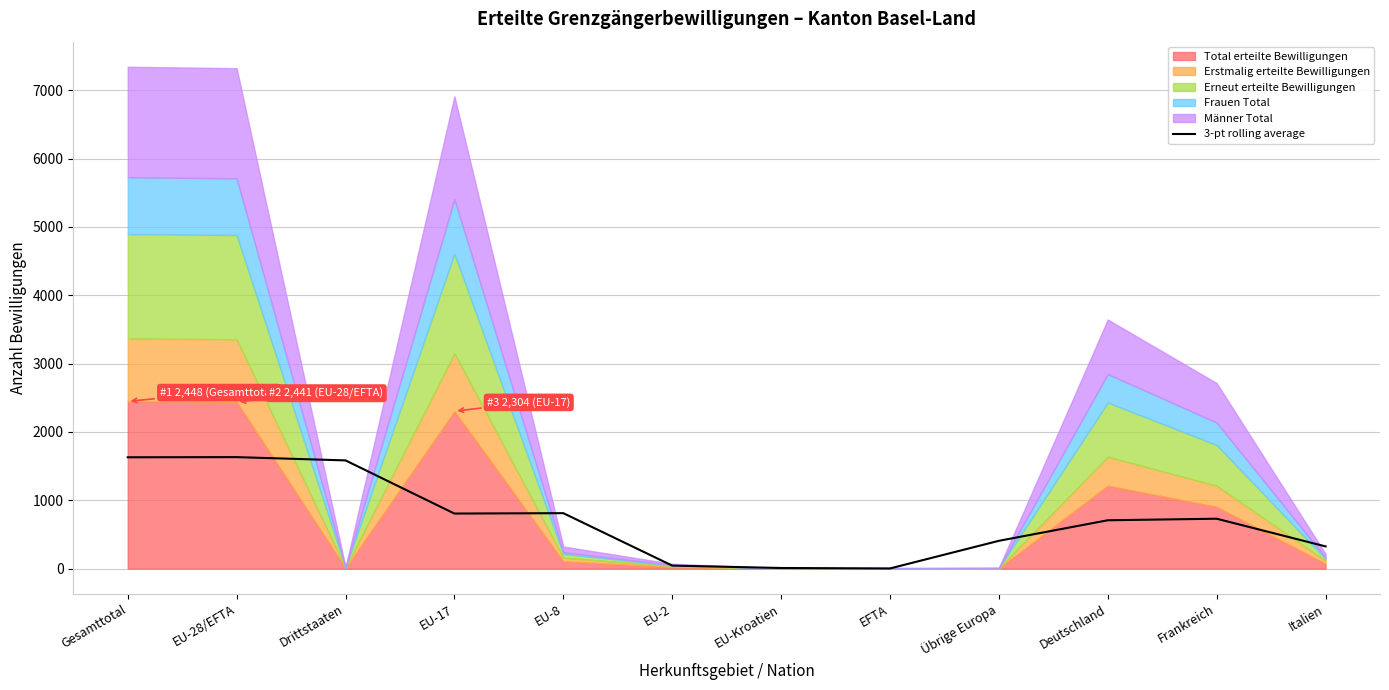

The chart shows a value of 72.3 at EU-2. True or false?

False